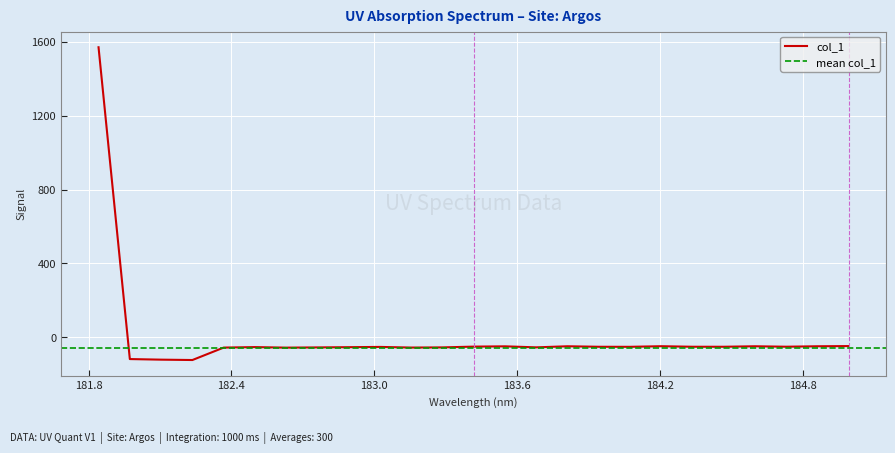

Rank the categories by value from lowest to highest.

182.2359681898, 182.1045947288, 181.9732053322, 182.6299929592, 182.3673257152, 183.15513622, 182.7613026778, 183.2863821962, 183.6800245112, 182.8925964608, 182.498667305, 183.0238743082, 184.0735234058, 183.9423730432, 184.46687888, 184.3357763242, 184.7290361848, 183.4176122368, 183.5488263418, 184.8600909338, 184.5979655002, 183.811206745, 184.2046578328, 184.9911297472, 181.8418